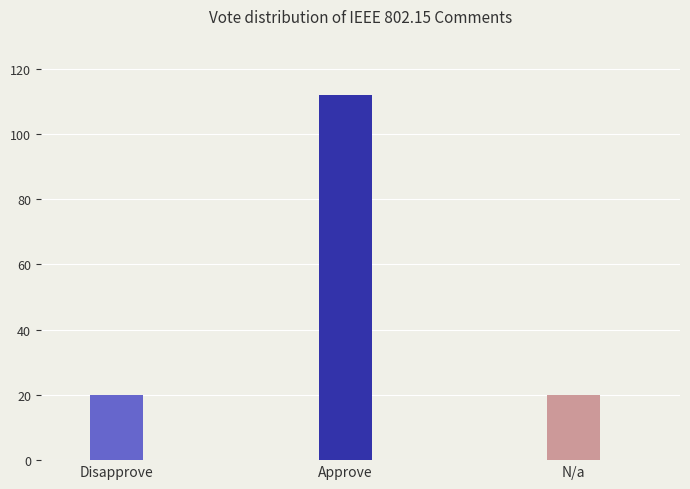

What is the difference between the maximum and minimum values?

92